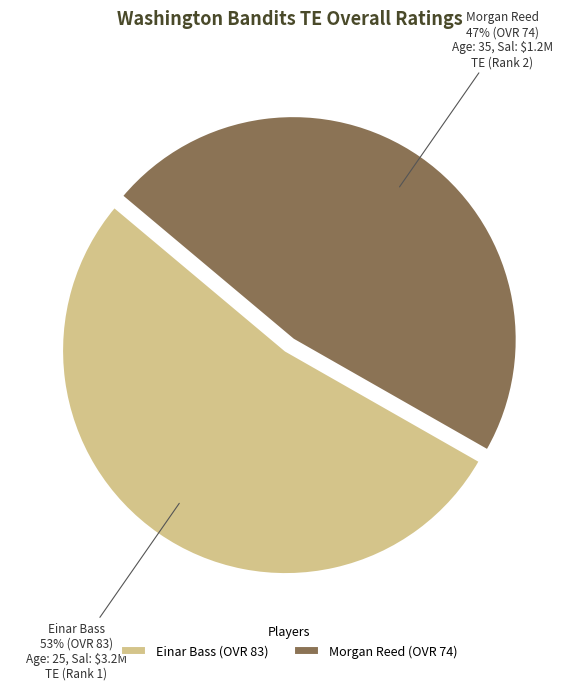

Rank the categories by value from lowest to highest.

Morgan Reed, Einar Bass